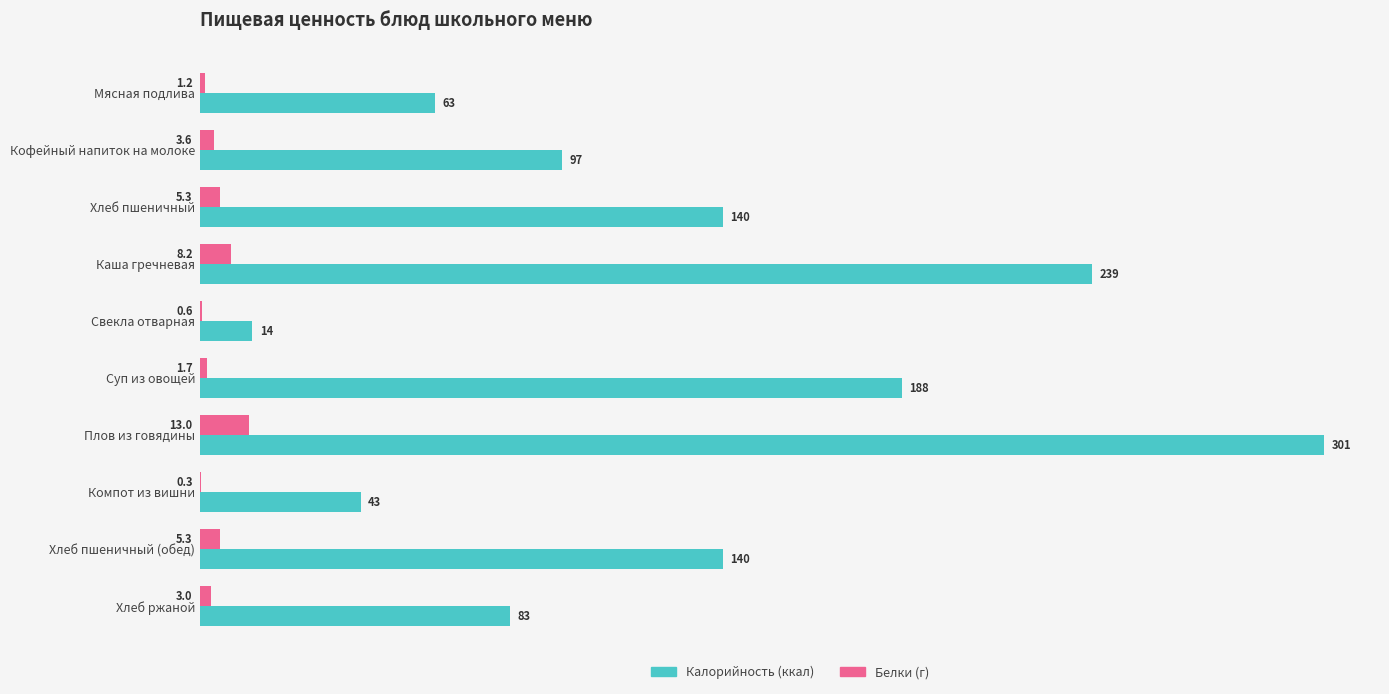

Which category has the highest value across all series?

Плов из говядины